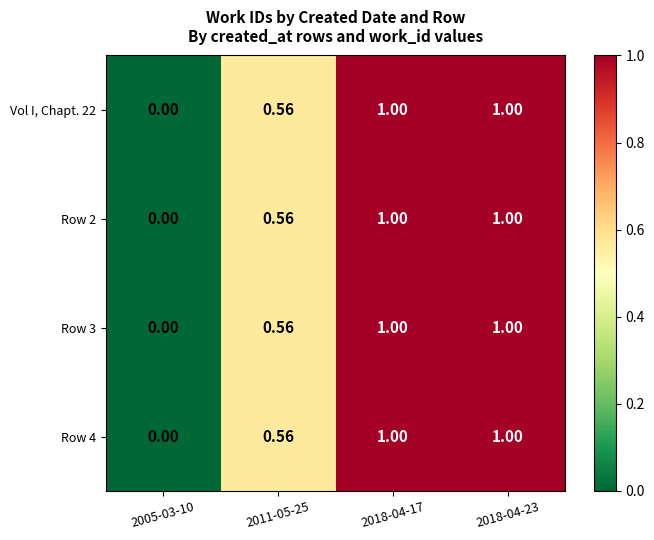

Is the value of Row 4 at 2005-03-10 greater than the value of Row 2 at 2018-04-23?

No